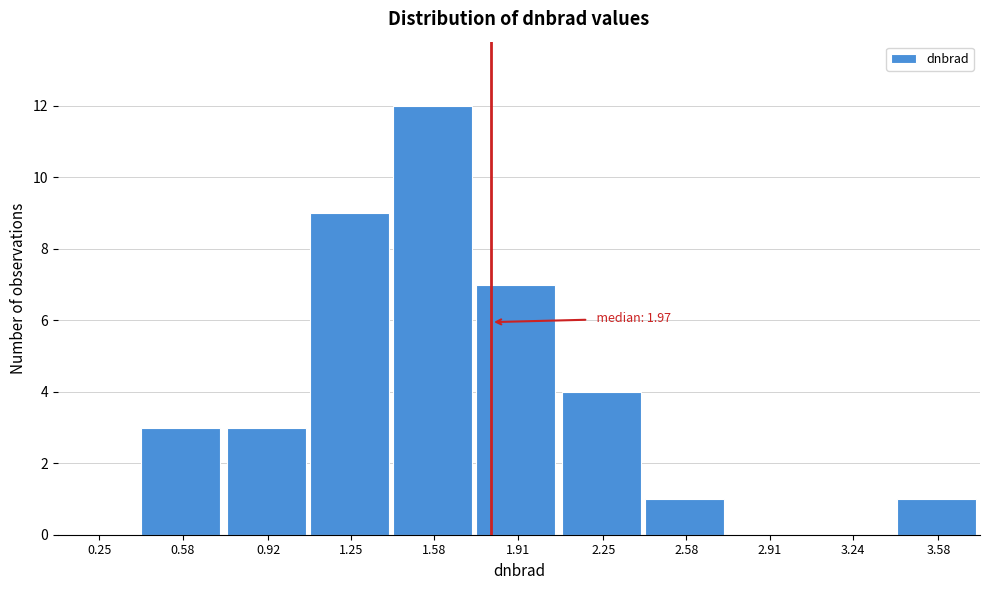

Reading left to right, extract all data points from this chart.

0.25=0	0.58=3	0.92=3	1.25=9	1.58=12	1.91=7	2.25=4	2.58=1	2.91=0	3.24=0	3.58=1